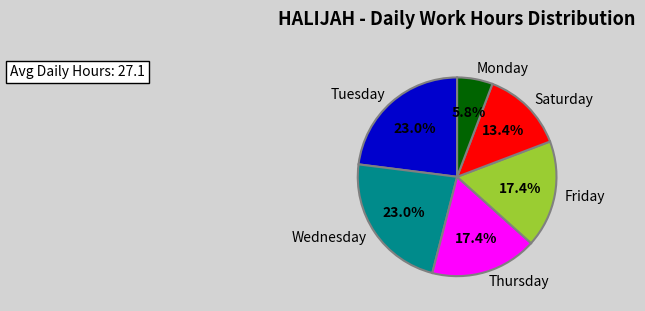

Which has a higher value, Monday or Thursday?

Thursday